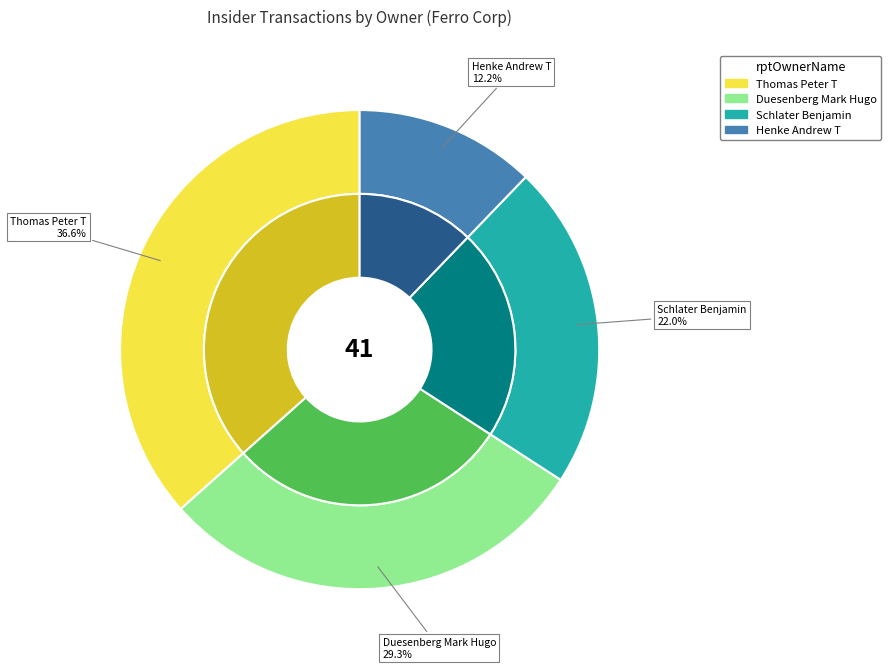

Do Schlater Benjamin and Thomas Peter T together represent more than half of the pie?

Yes